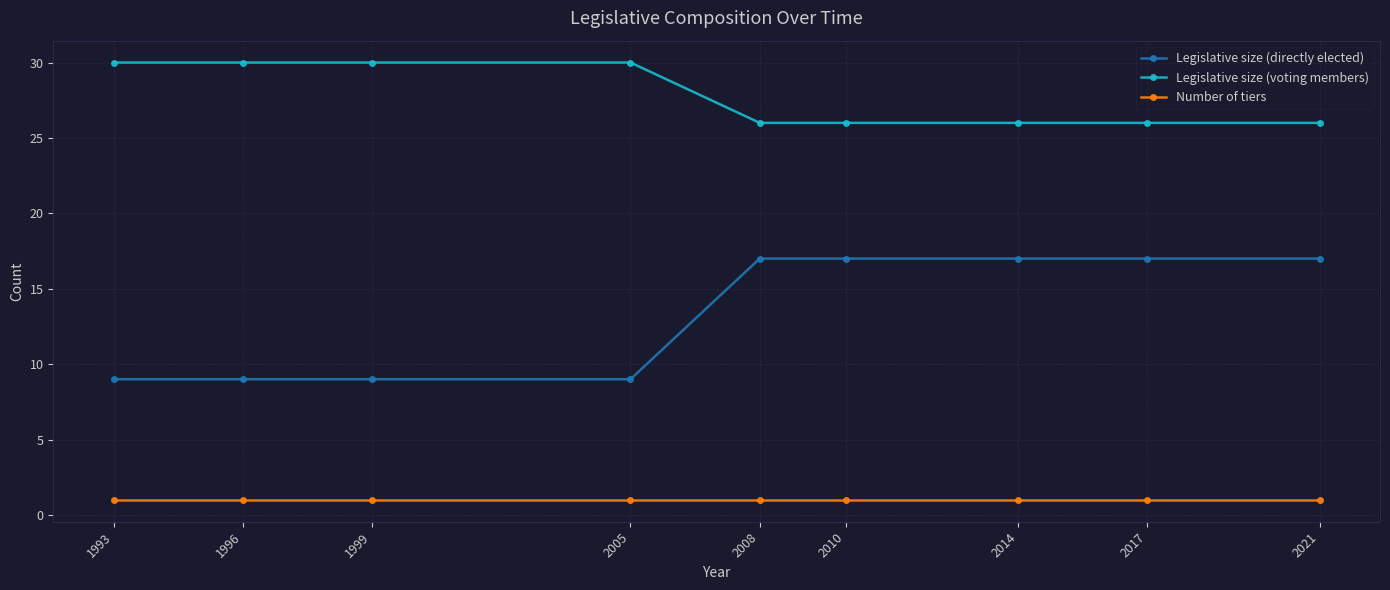

Which series changed the most between 1999 and 2021?

Legislative size (directly elected)